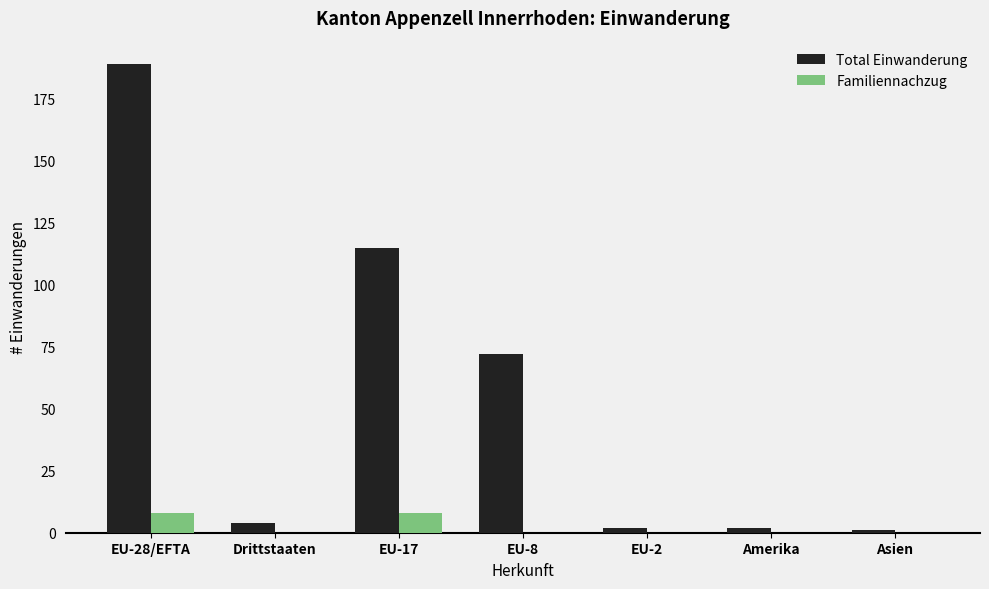

What is the maximum value shown in the chart?

189